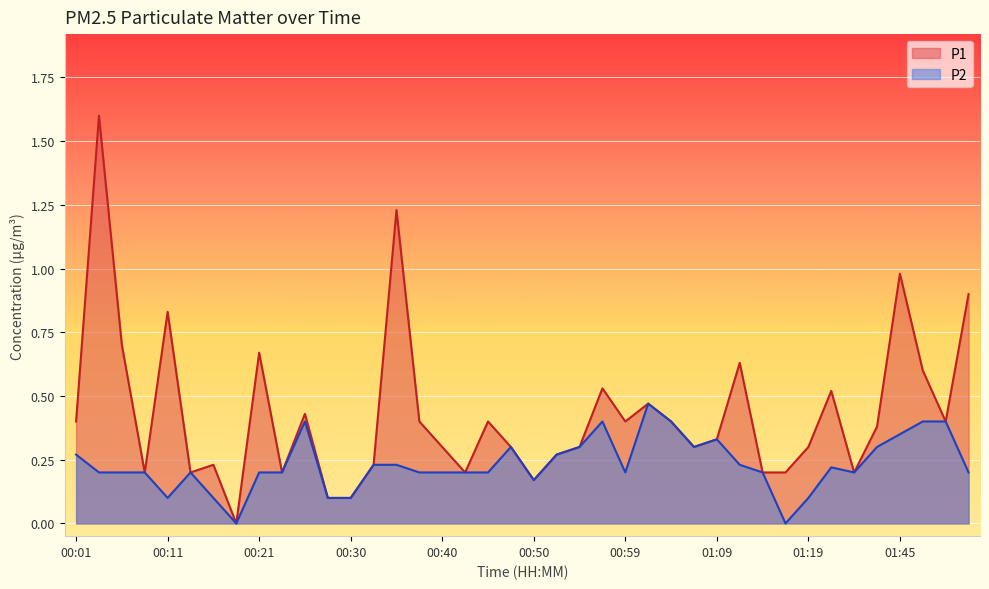

At which category does P2 reach its first local peak?

00:13